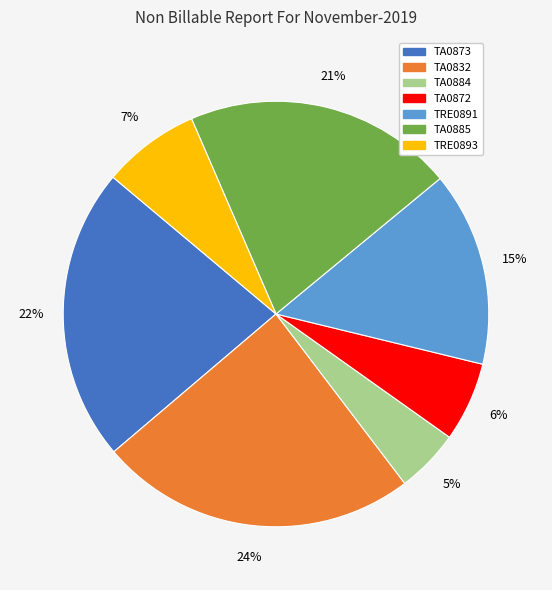

Is there a majority slice in this chart?

No